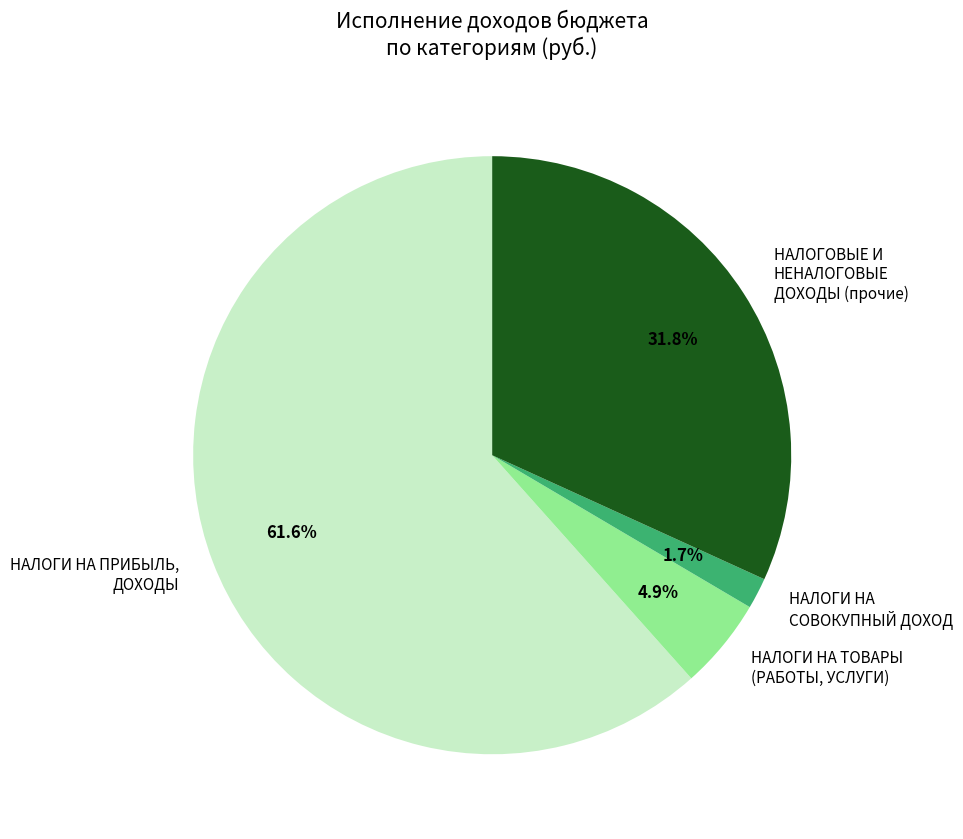

Which slice represents more than half of the pie?

НАЛОГИ НА ПРИБЫЛЬ, ДОХОДЫ